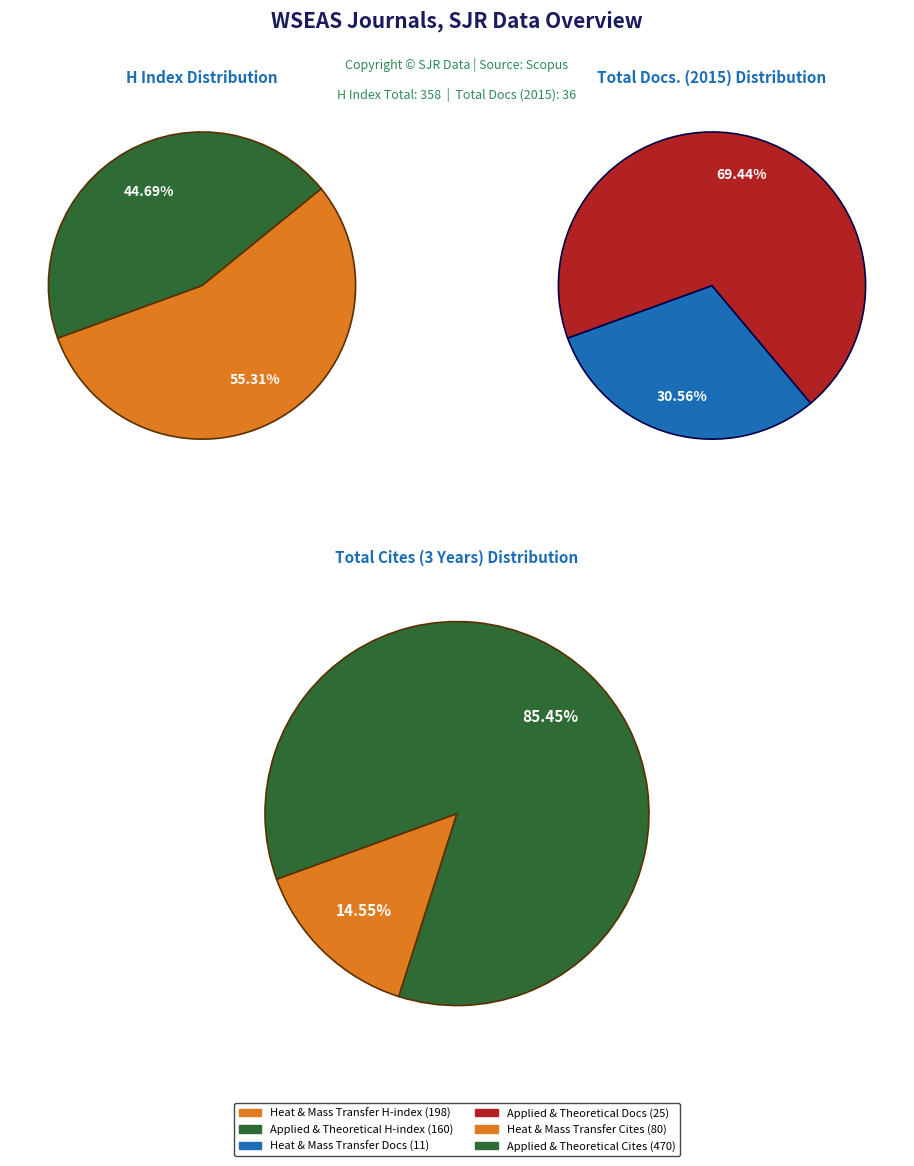

Is it true that WSEAS Transactions on Heat and Mass Transfer is 44% of the pie?

False